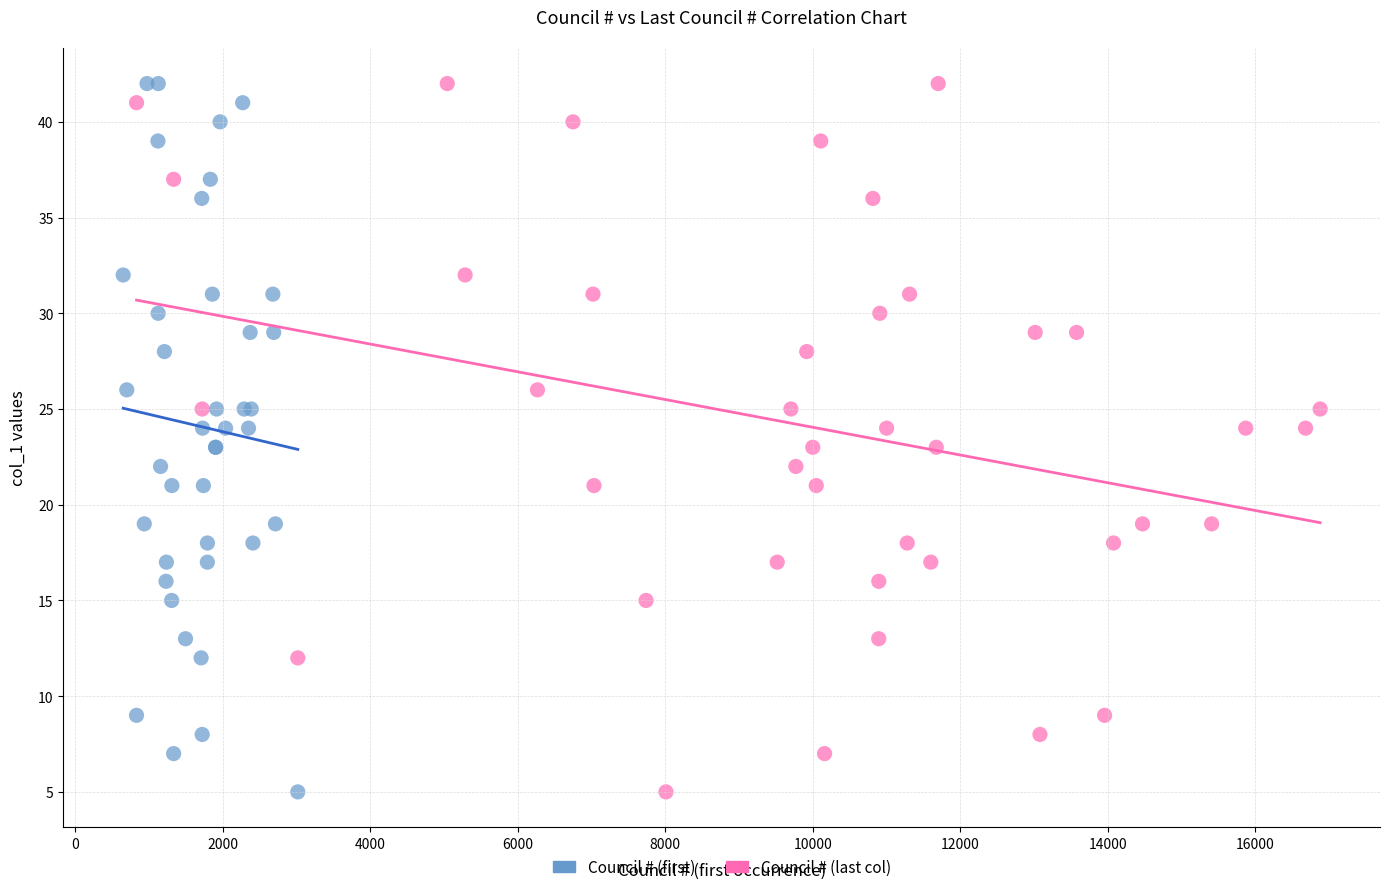

What are all the series names shown in the legend?

Council # (first), Council # (last col)